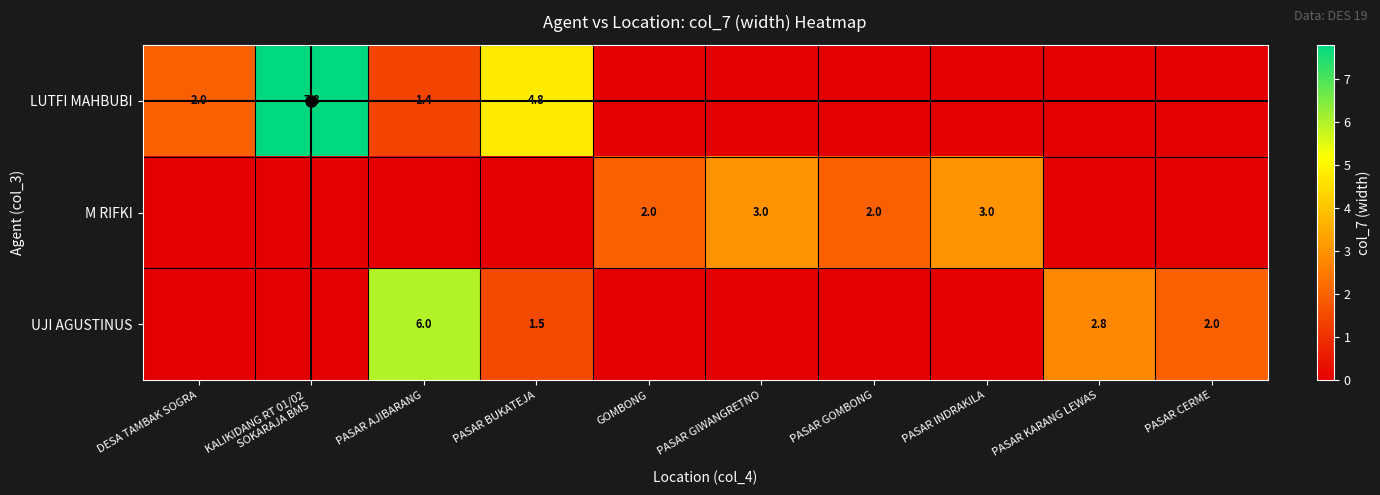

What is the average value of the M RIFKI series?

1.0